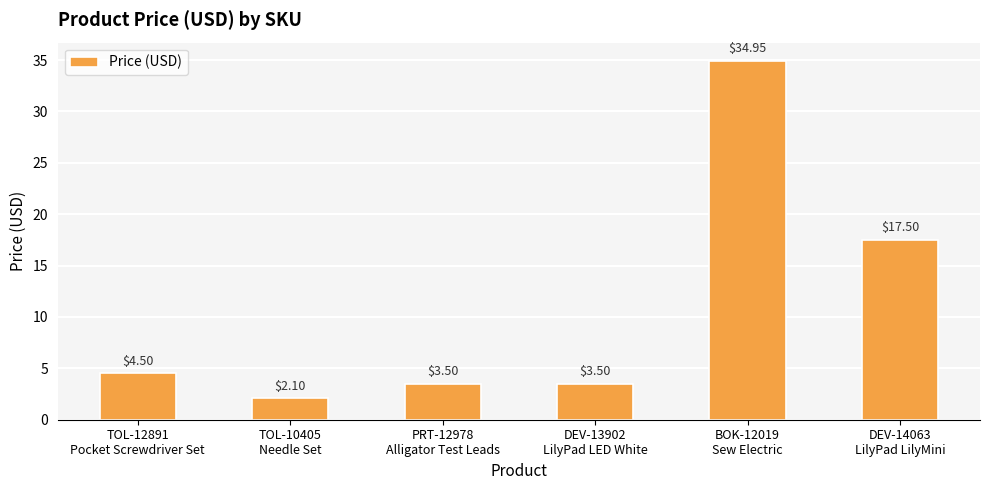

What is the difference between the second highest and second lowest values?

14.0